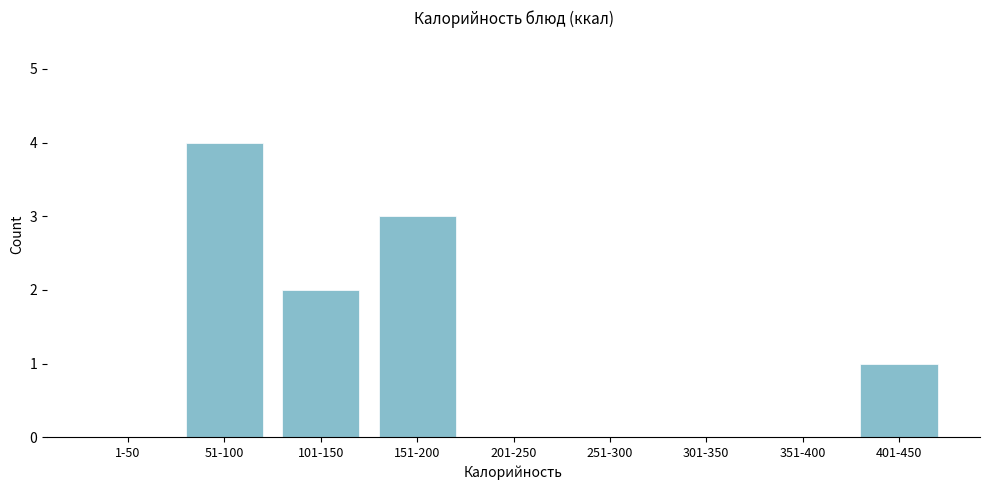

Reading left to right, list all the values displayed in this chart.

1-50=0	51-100=4	101-150=2	151-200=3	201-250=0	251-300=0	301-350=0	351-400=0	401-450=1